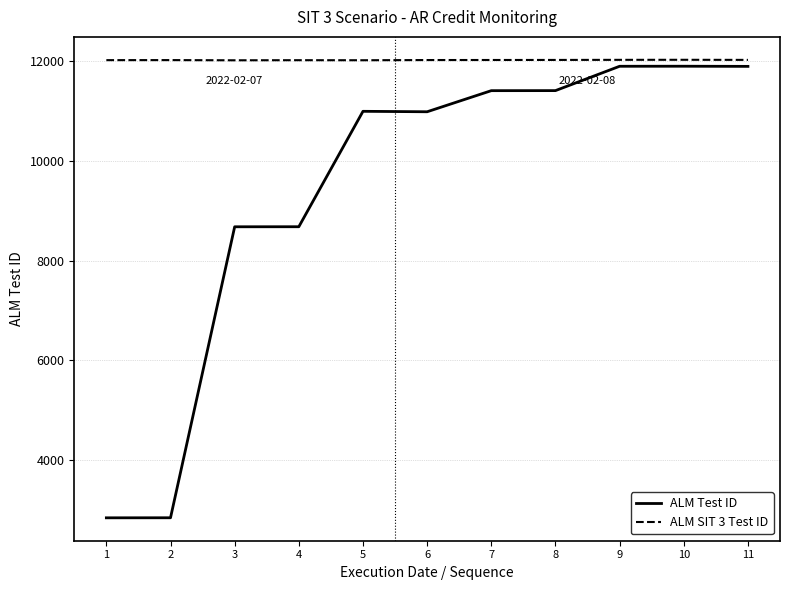

The value of ALM SIT 3 Test ID at 9 is 17009. True or false?

False